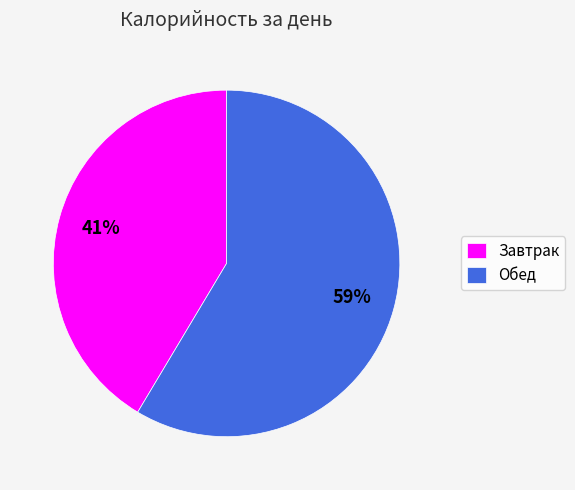

To the nearest percent, what percentage of the pie is Обед?

59%